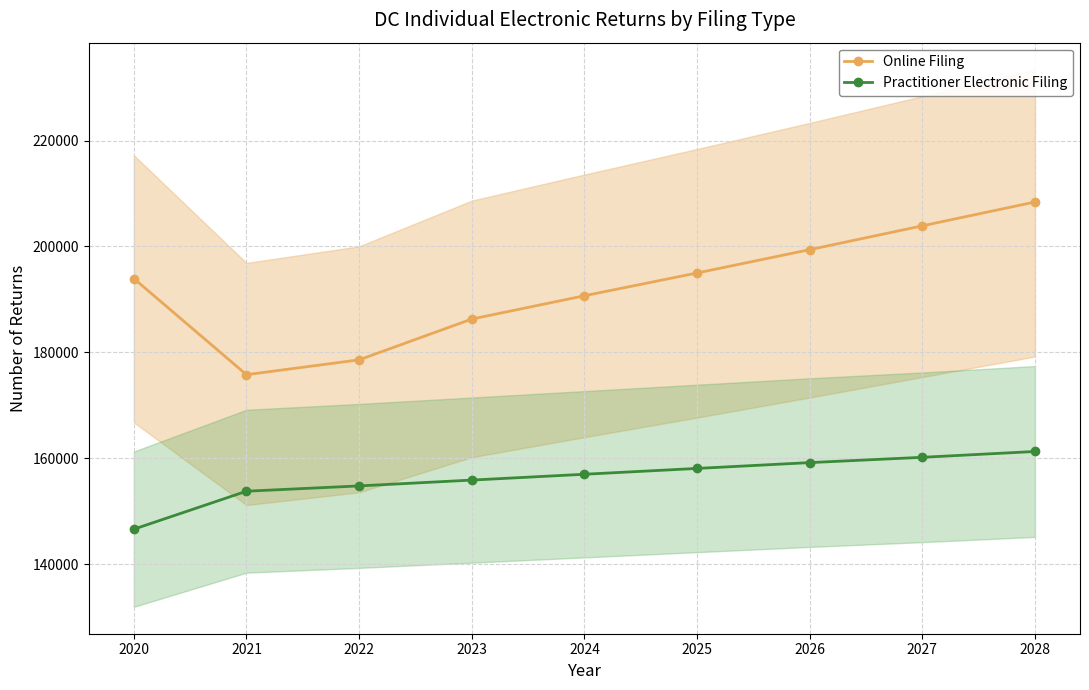

Is the value of Practitioner Electronic Filing at 2028 greater than the value of Online Filing at 2021?

No